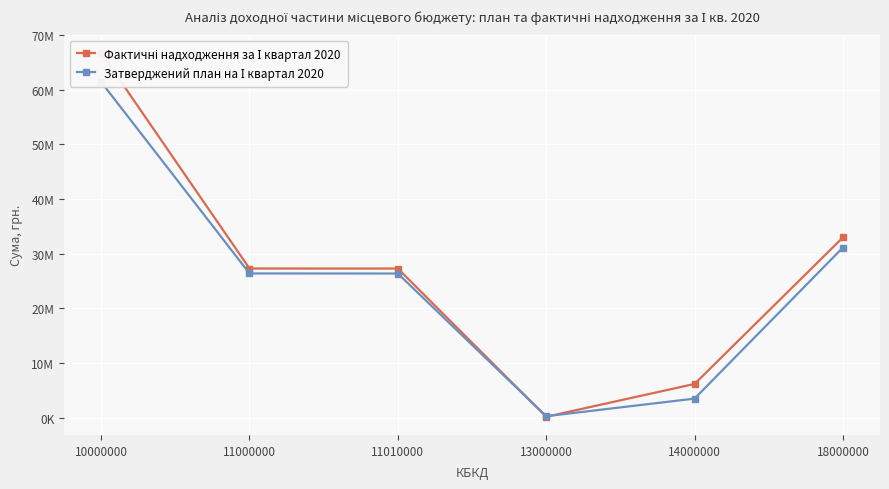

What is the value of the Фактичні надходження за І квартал 2020 point at the 5th from the left?

6211844.2